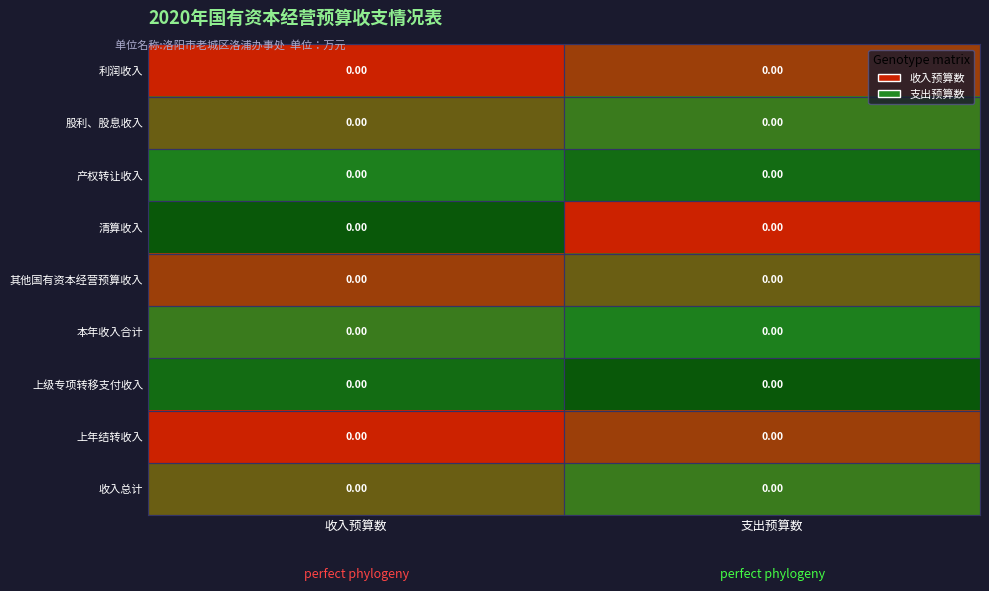

List the labels in order of 收入总计 value, smallest first.

收入预算数, 支出预算数